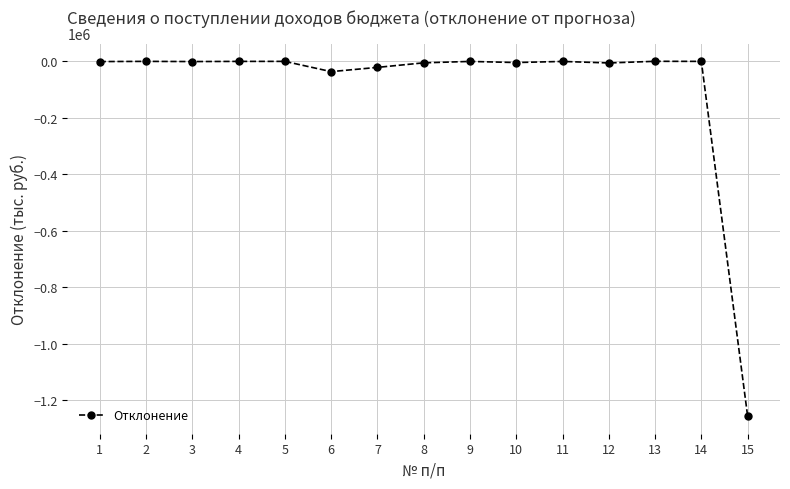

What is the difference between the maximum and minimum values?

1256787.1